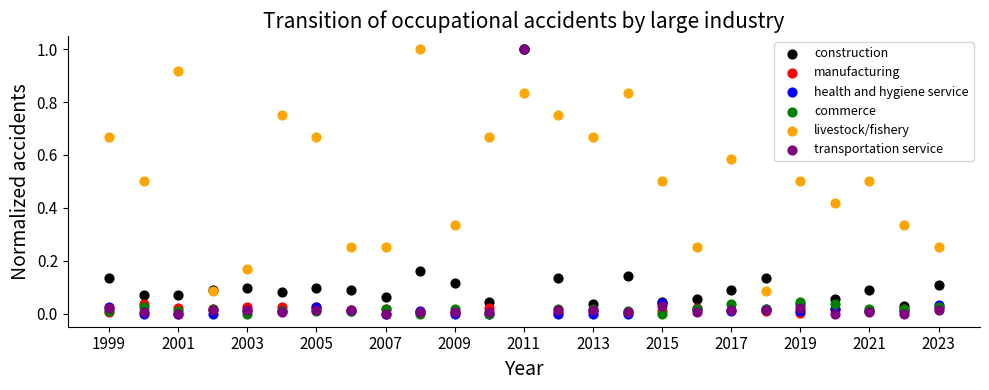

What are all the series names shown in the legend?

construction, manufacturing, health and hygiene service, commerce, livestock/fishery, transportation service